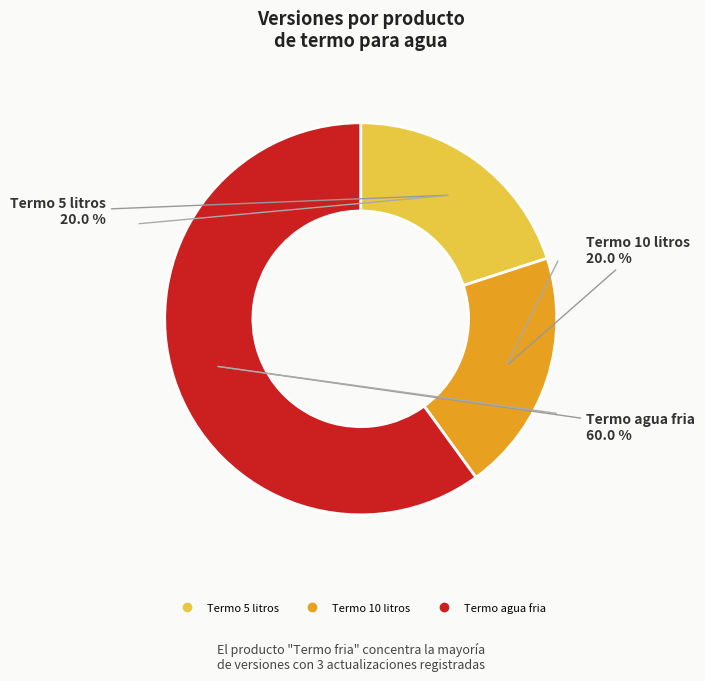

Does any single category account for the majority?

Yes